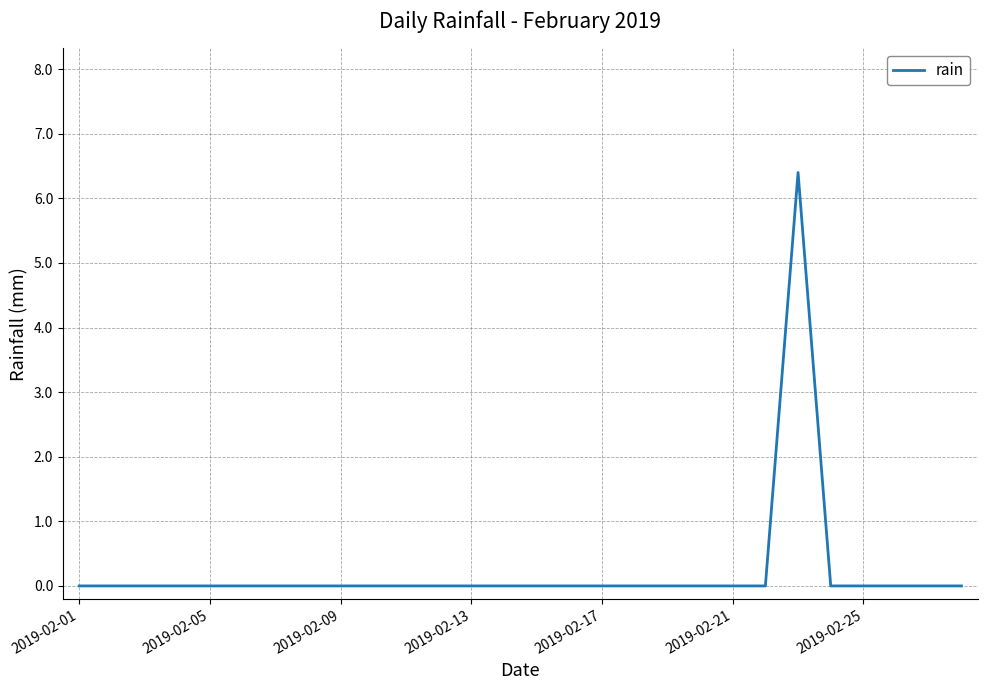

What is the greatest value displayed?

6.4